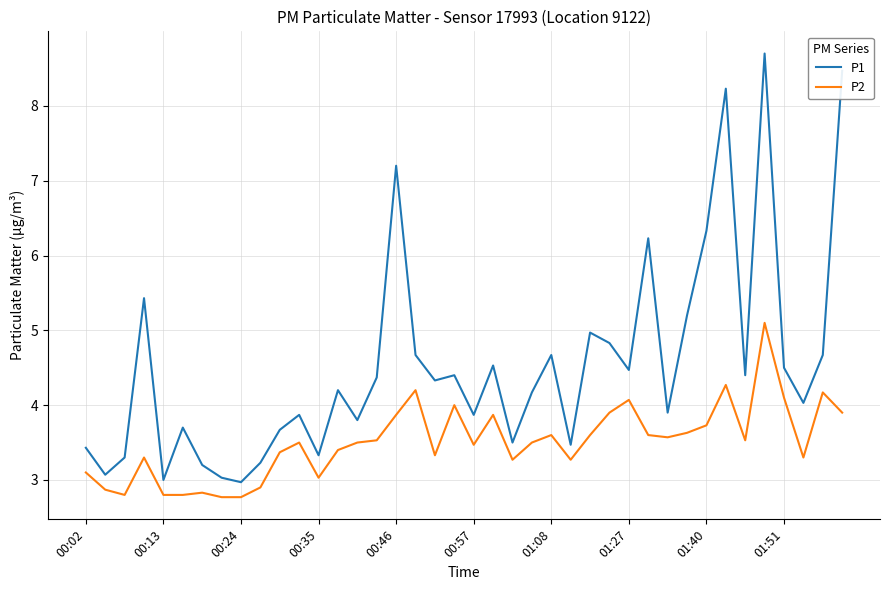

True or false: P1 and P2 cross at least once.

False